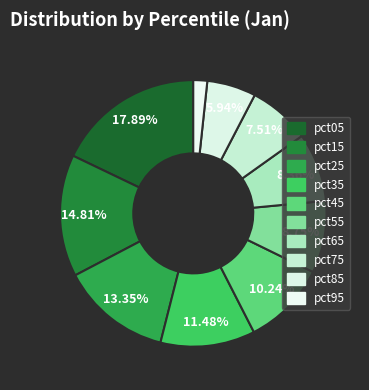

Which slice is the largest?

pct05